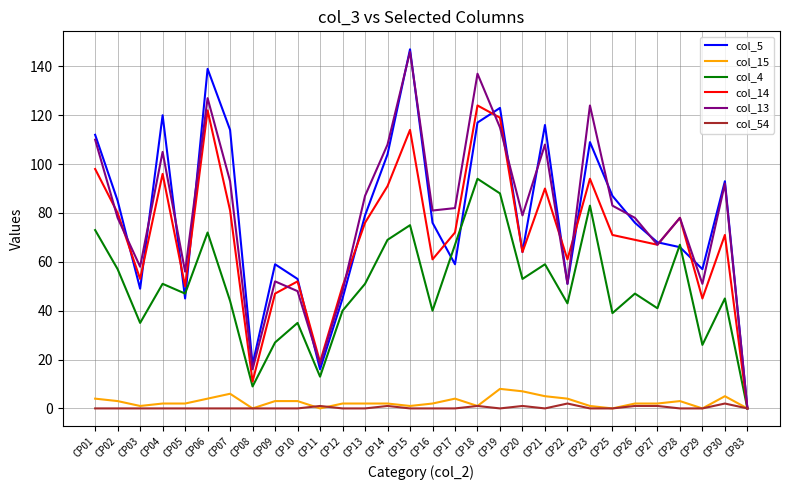

What are all the series names shown in the legend?

col_5, col_15, col_4, col_14, col_13, col_54